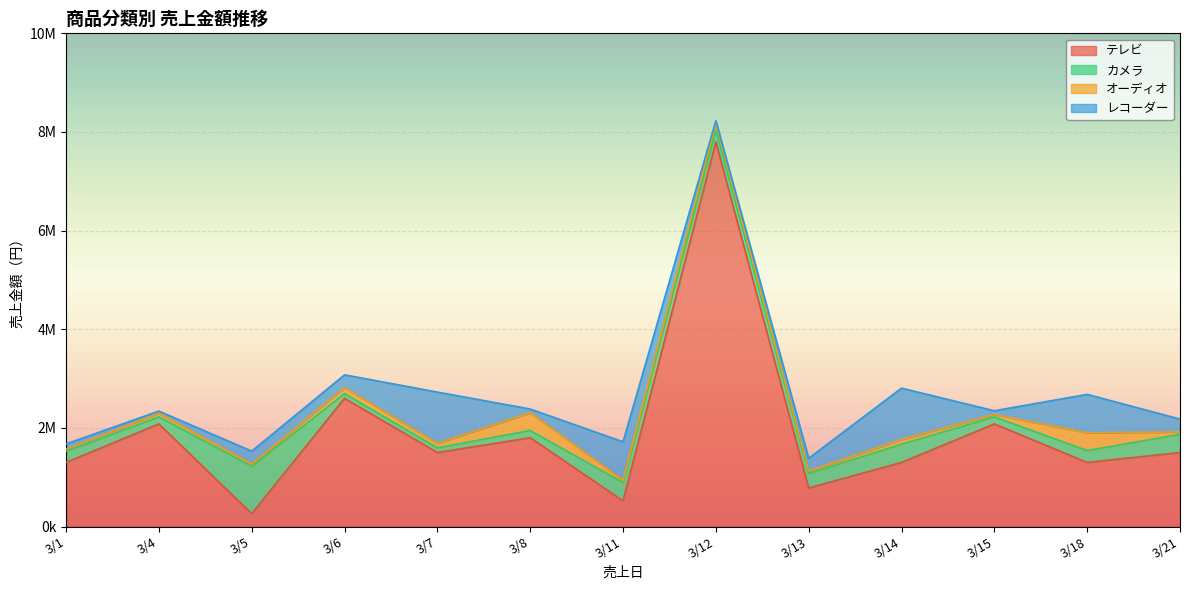

What is the average value of the レコーダー series?

386538